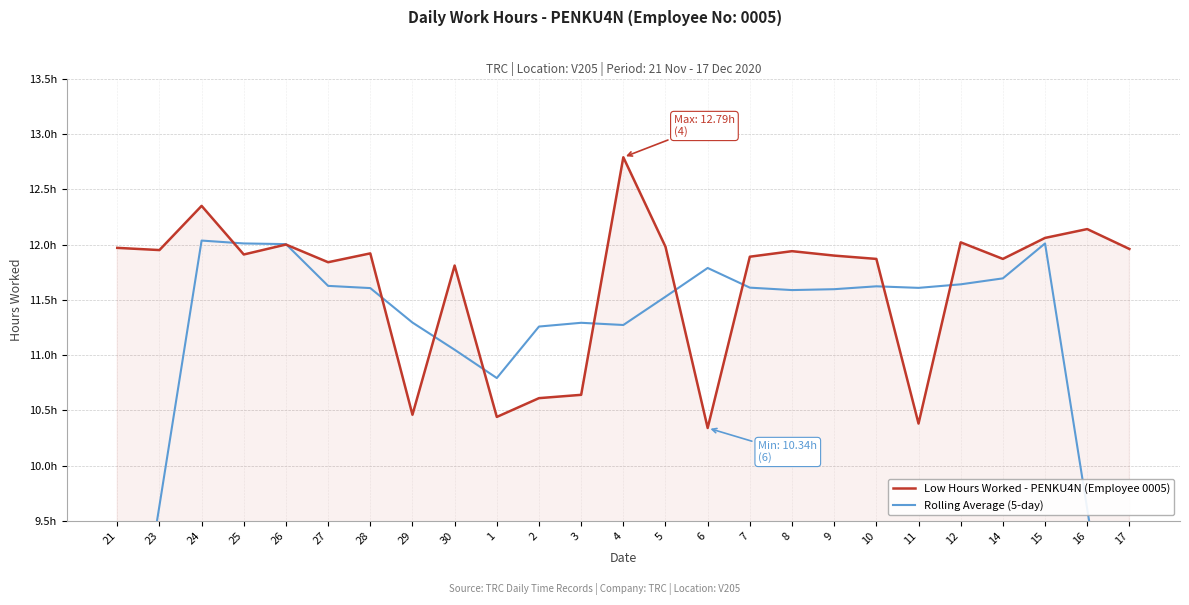

What is the total value across all series at 11?

22.0